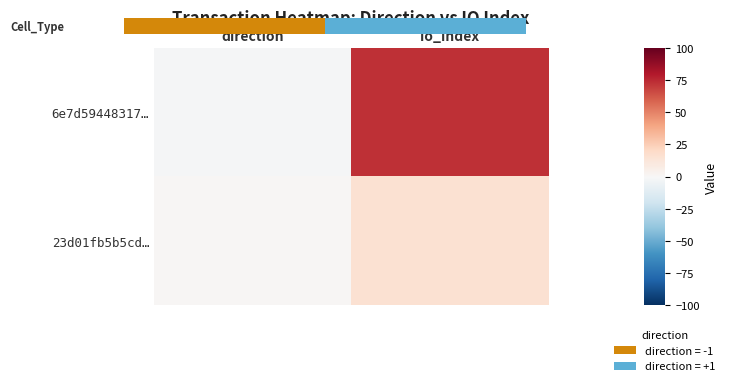

Reading right to left, what are all the values shown in this chart?

6e7d59448317…: io_index=73	direction=-1
23d01fb5b5cd…: io_index=15	direction=1